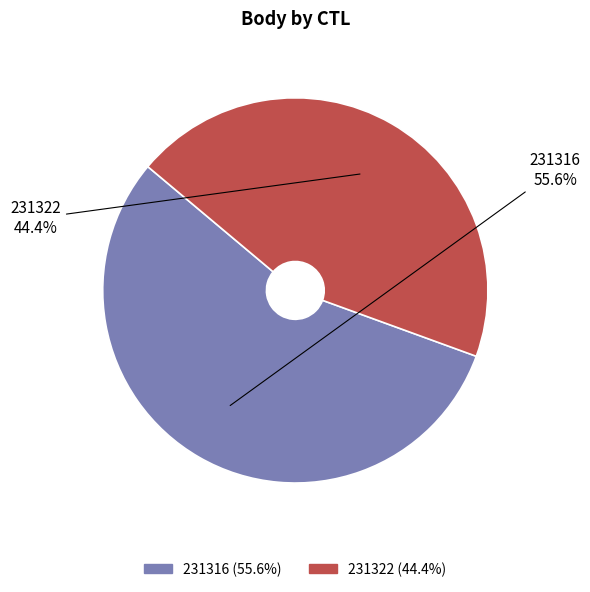

Between 231316 and 231322, which is larger?

231316